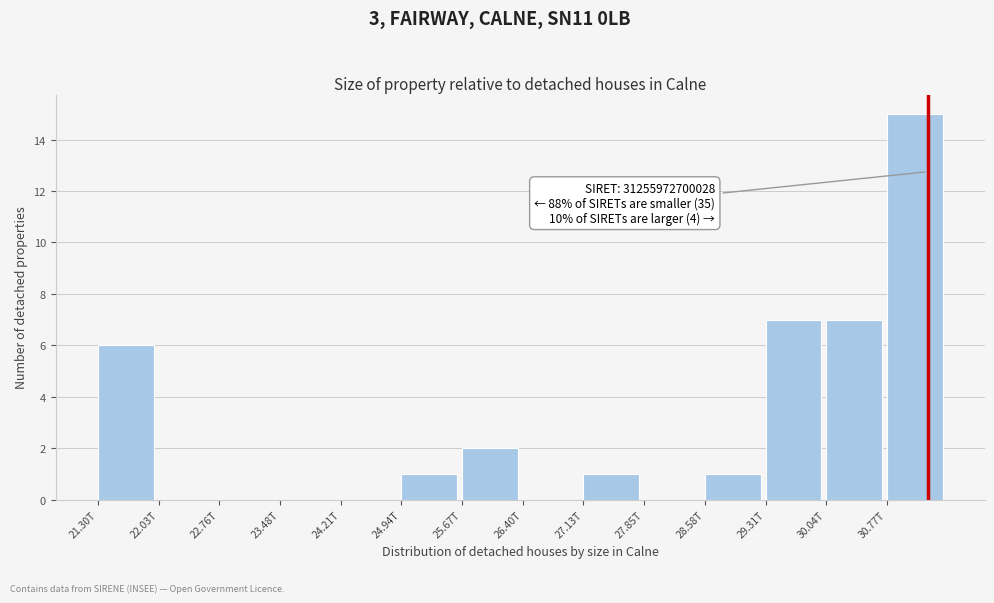

Reading right to left, what are all the values shown in this chart?

30.77T=15	30.04T=7	29.31T=7	28.58T=1	27.85T=0	27.13T=1	26.40T=0	25.67T=2	24.94T=1	24.21T=0	23.48T=0	22.76T=0	22.03T=0	21.30T=6